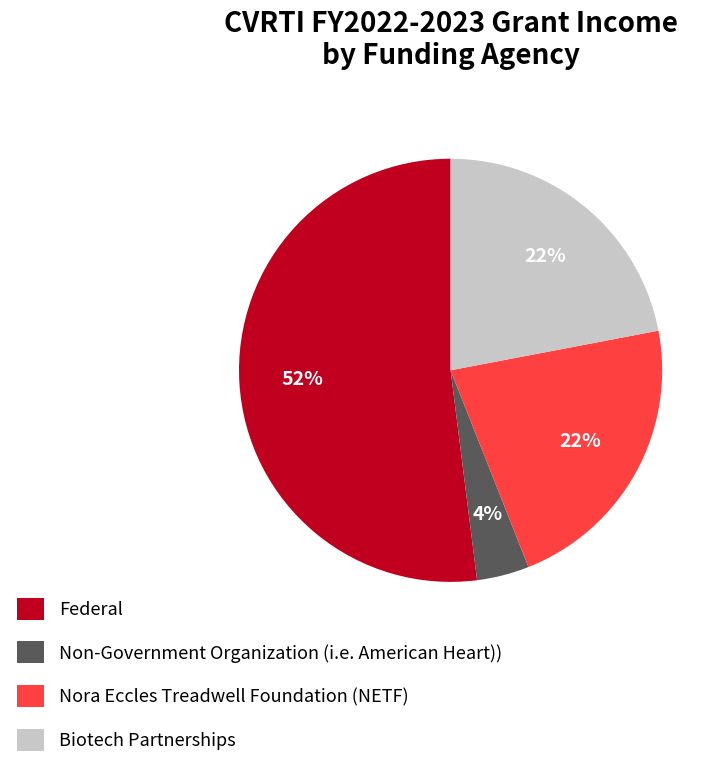

Between Federal and Nora Eccles Treadwell Foundation (NETF), which is larger?

Federal